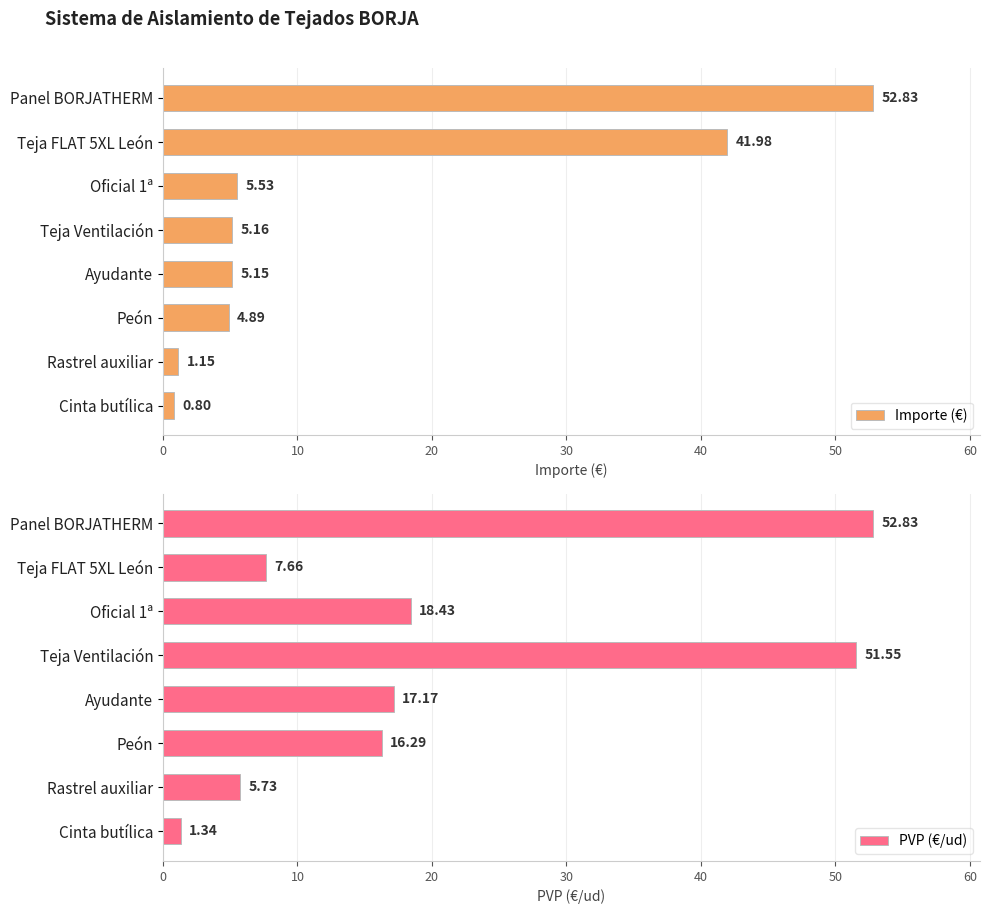

What is the sum of all PVP (€/ud) values?

171.0